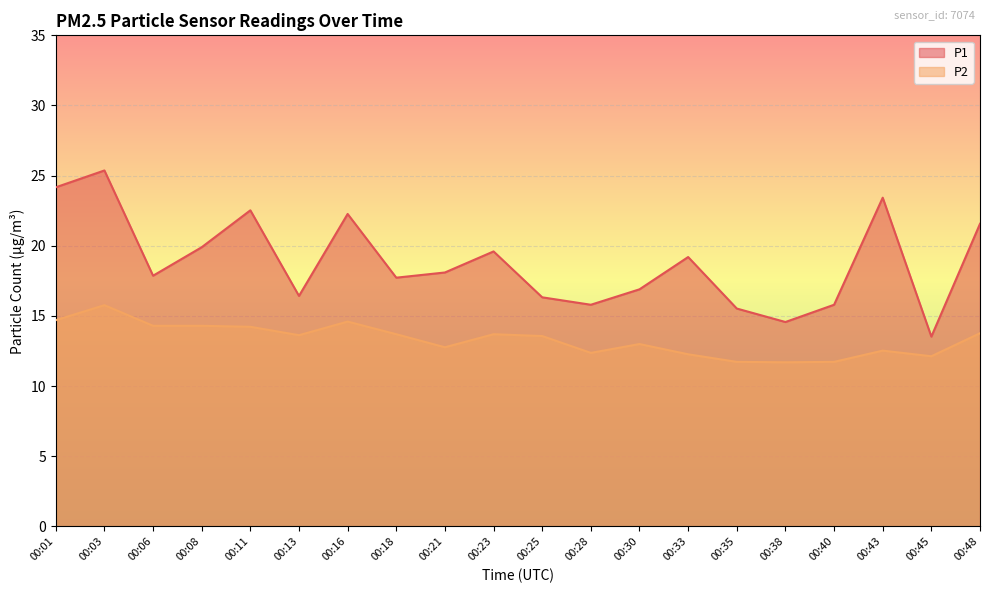

At which label is P2 closest to 13?

00:30